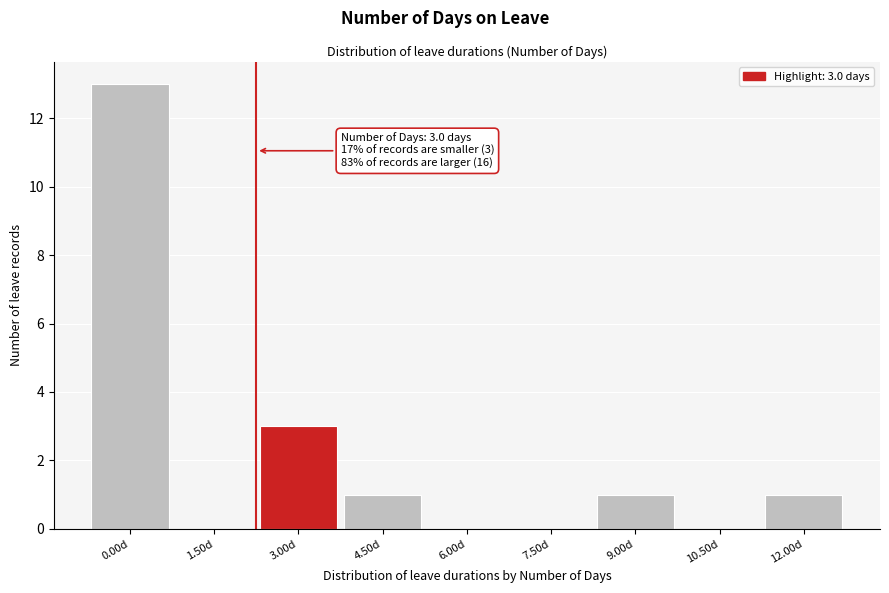

Reading right to left, list all the values displayed in this chart.

12.00d=1	10.50d=0	9.00d=1	7.50d=0	6.00d=0	4.50d=1	3.00d=3	1.50d=0	0.00d=13